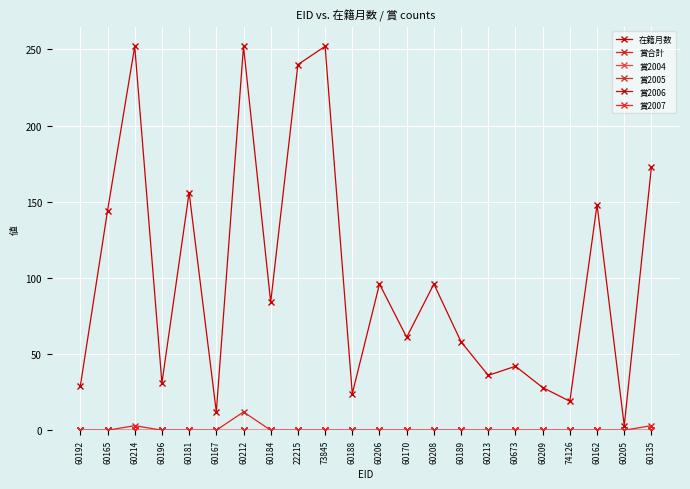

True or false: 在籍月数 and 賞2004 cross at least once.

False